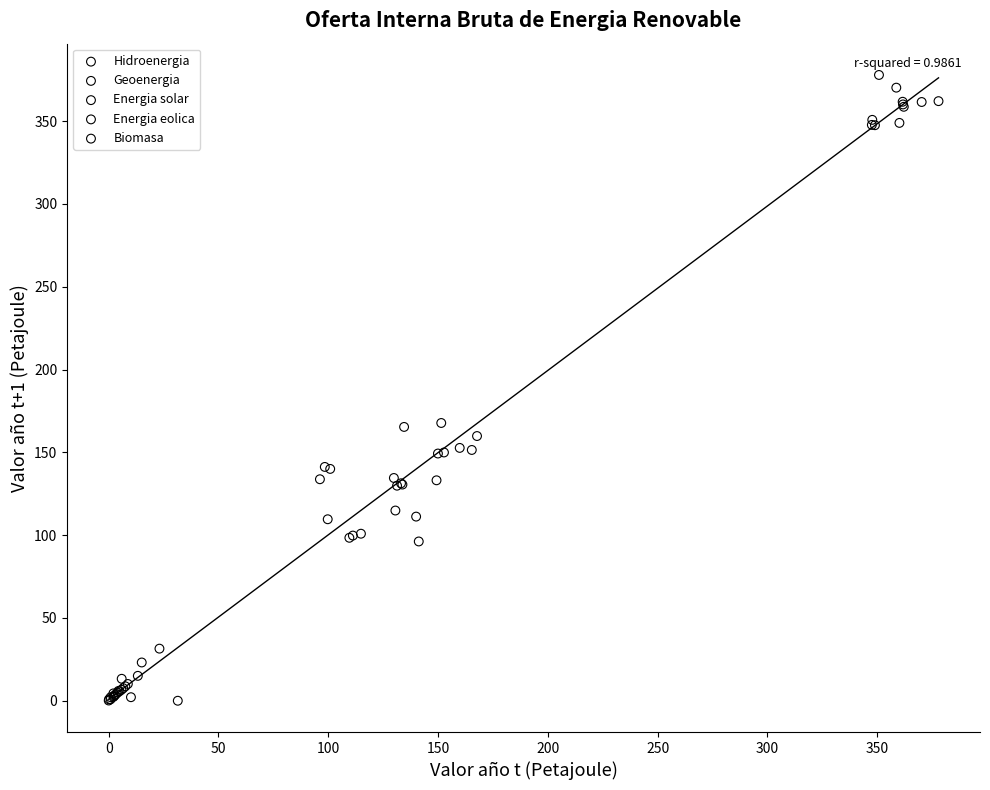

Which series contains the highest Y value?

Biomasa